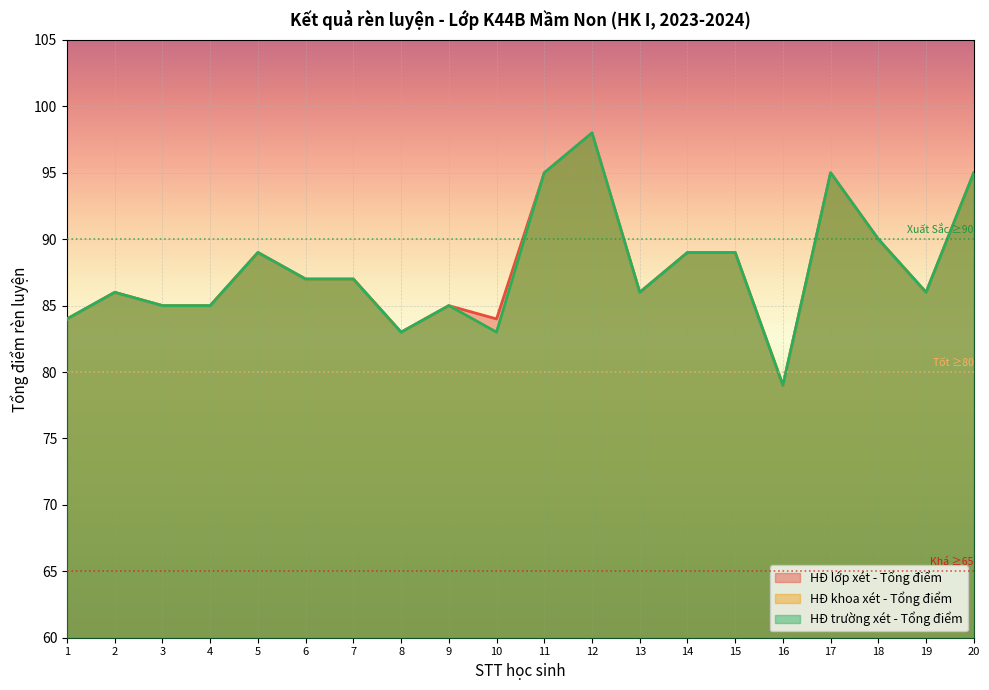

What is the value of the HĐ lớp xét - Tổng điểm point at the 6th from the left?

87